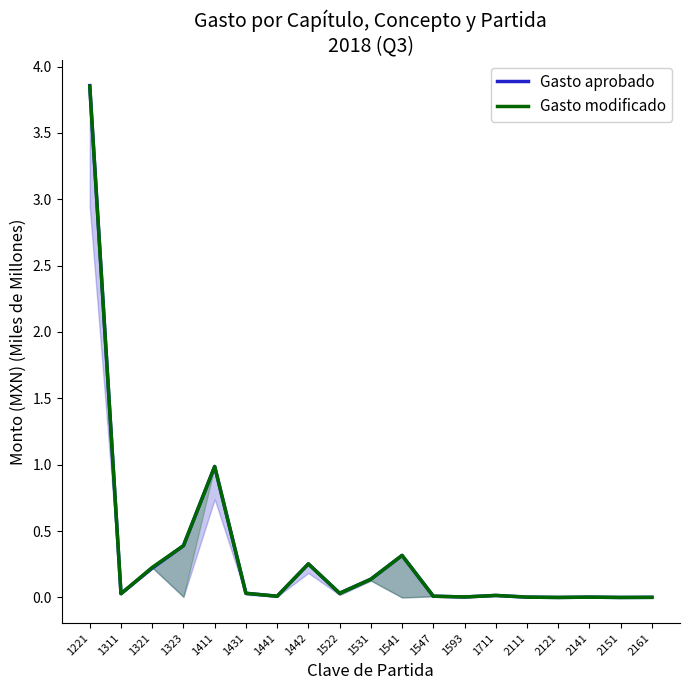

Which category has the highest value in the Gasto modificado series?

1221